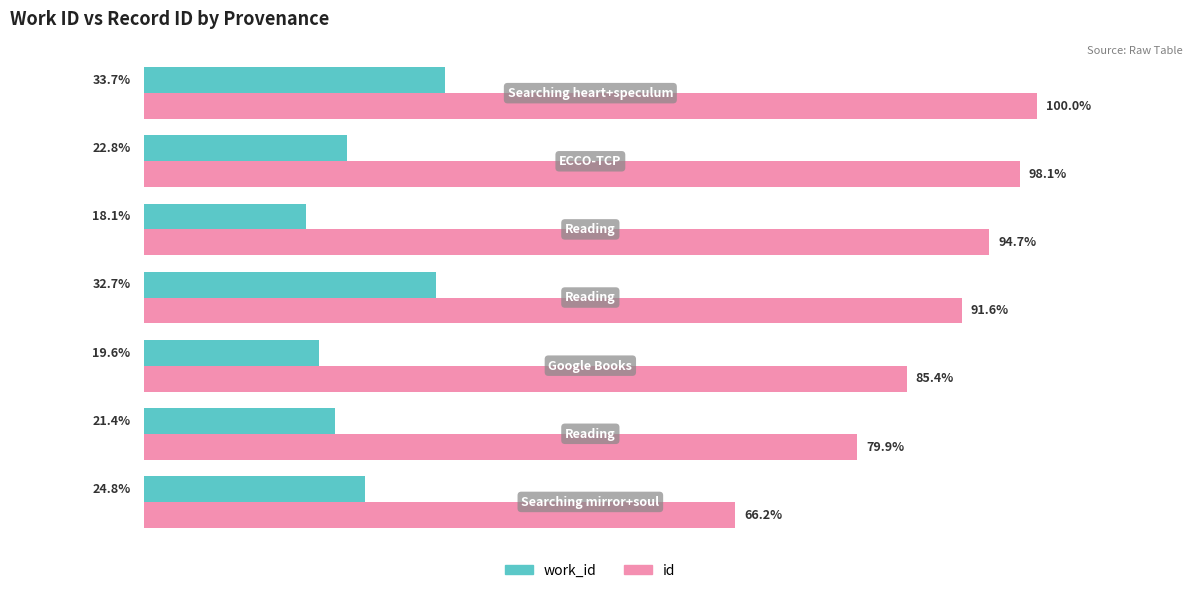

Which series has the largest total across all categories?

id